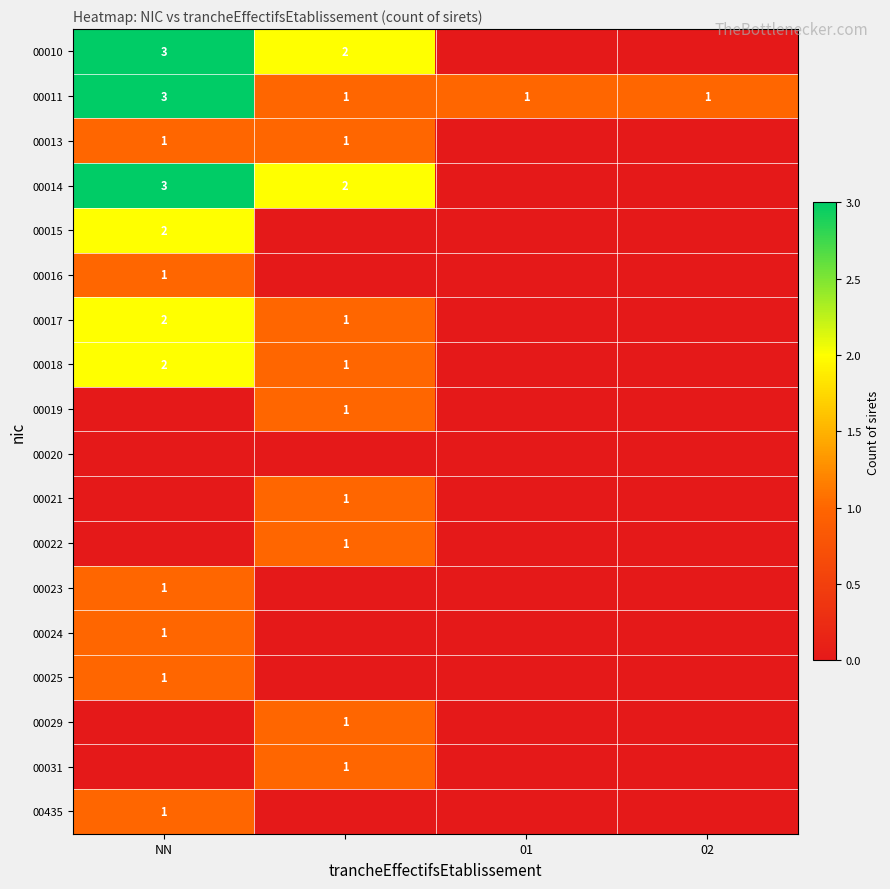

At which label is 00019 closest to 0?

NN